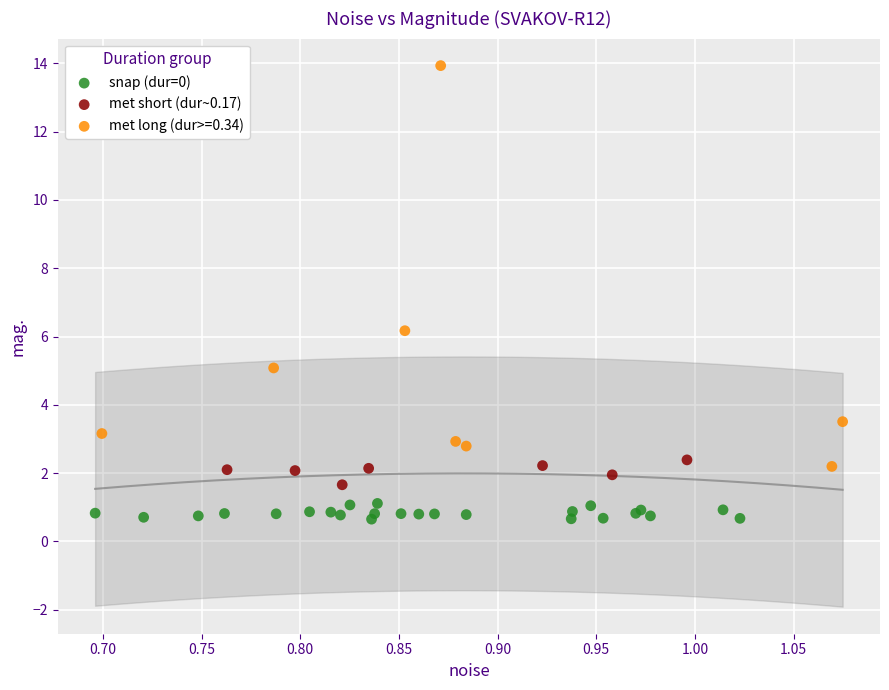

Which series has the largest Y range (max minus min)?

met long (dur>=0.34)